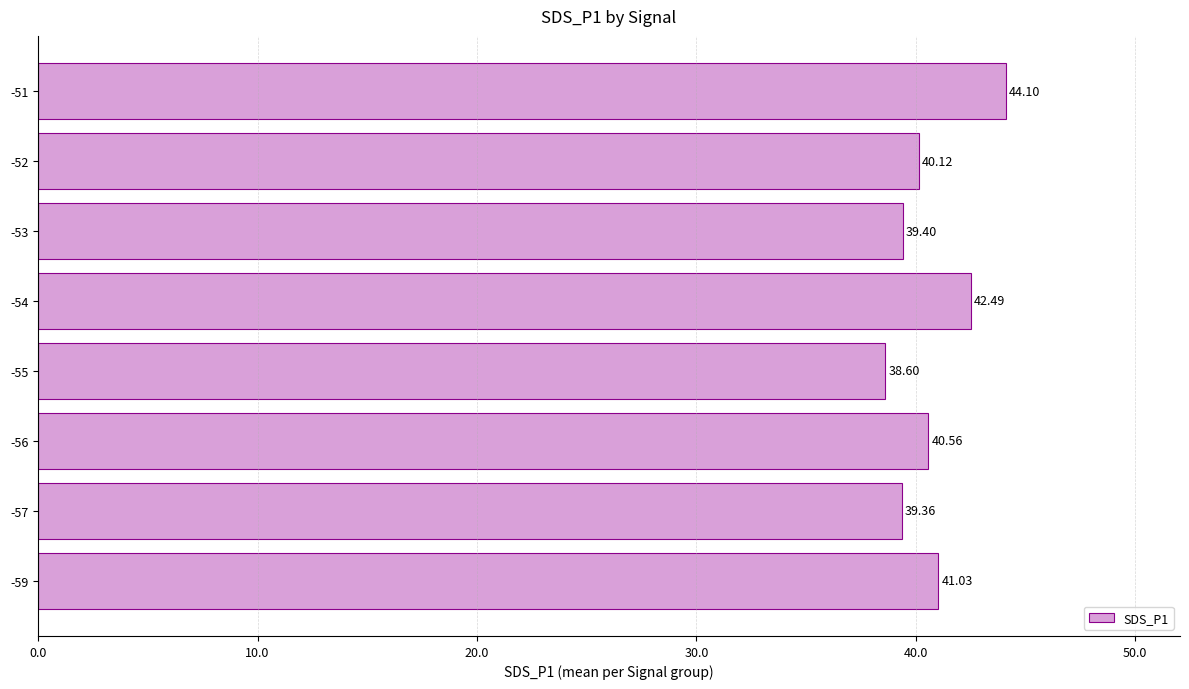

What is the difference between the maximum and second lowest values?

4.7